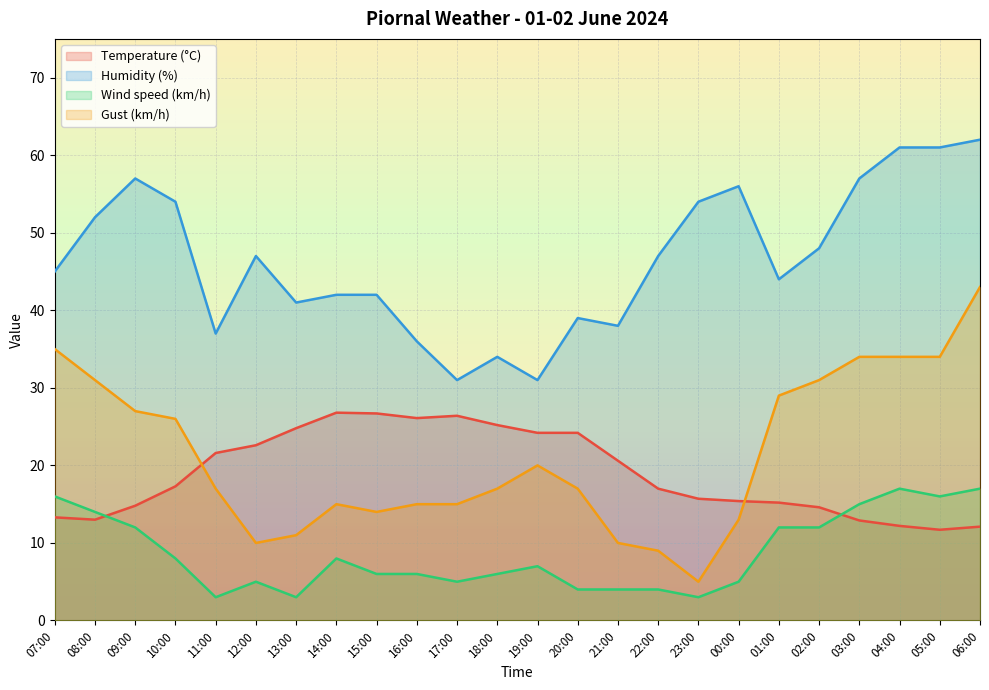

Between 07:00 and 12:00, which series saw the biggest shift?

Gust (km/h)